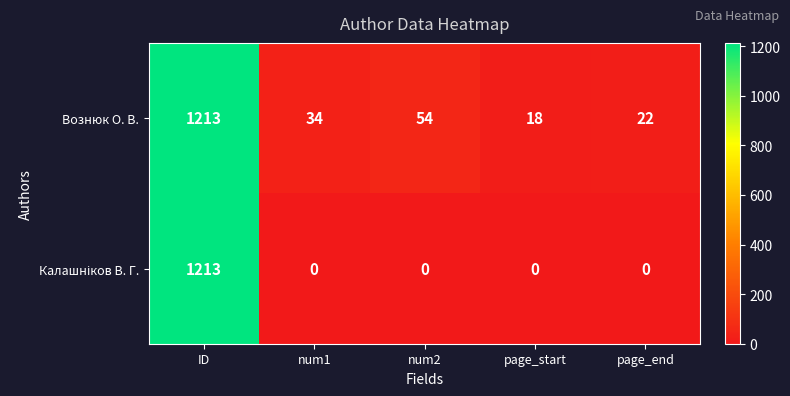

True or false: Вознюк О. В. has a value of 18 at page_start.

True